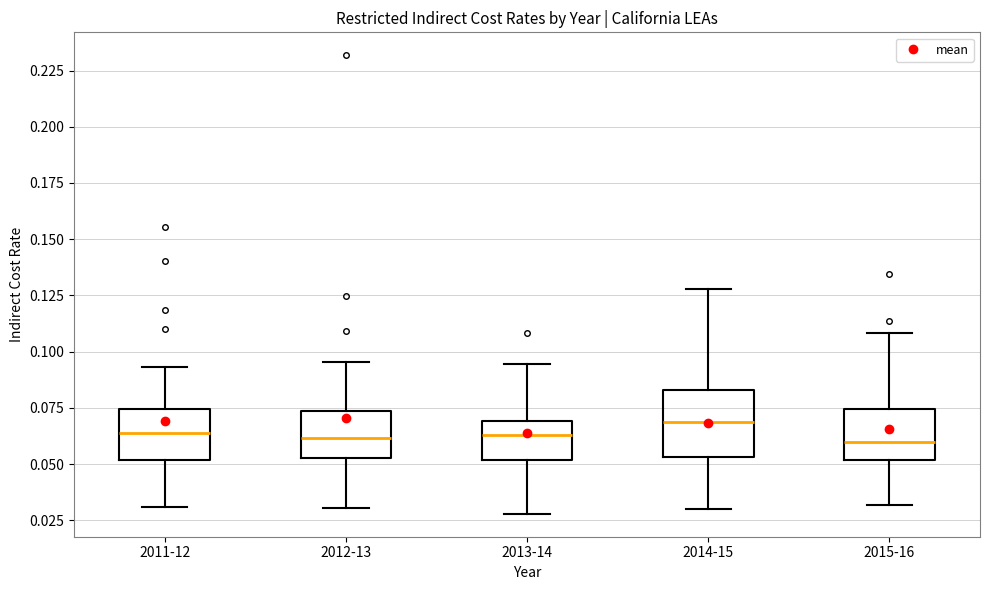

Reading left to right, transcribe this box plot: for each box, give where its median line is, the range the box spans, and where its two whiskers end, as read against the y-axis. The values are not printed on the chart, so give them approximately, as read against the axis.

2011-12: median 0.065, box 0.050 to 0.075, whiskers 0.030 to 0.095
2012-13: median 0.060, box 0.055 to 0.075, whiskers 0.030 to 0.095
2013-14: median 0.065, box 0.050 to 0.070, whiskers 0.030 to 0.095
2014-15: median 0.070, box 0.055 to 0.085, whiskers 0.030 to 0.130
2015-16: median 0.060, box 0.050 to 0.075, whiskers 0.030 to 0.110